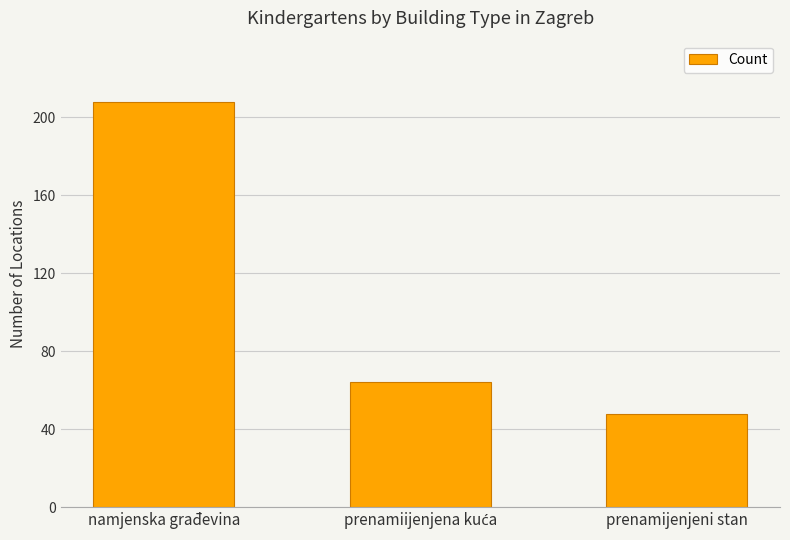

Where does the data first go above 64?

namjenska građevina